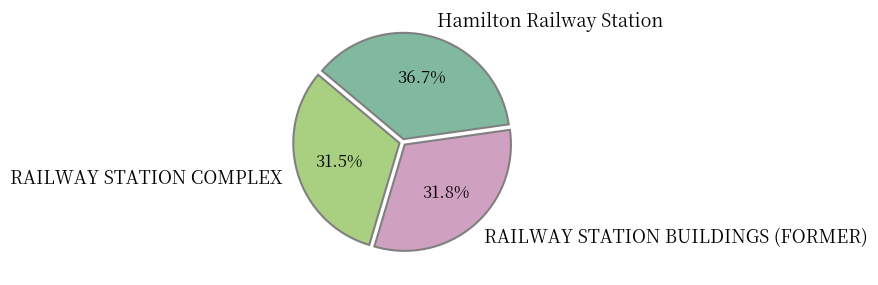

What is the ratio of the value at Hamilton Railway Station to the value at RAILWAY STATION BUILDINGS (FORMER)?

1.2